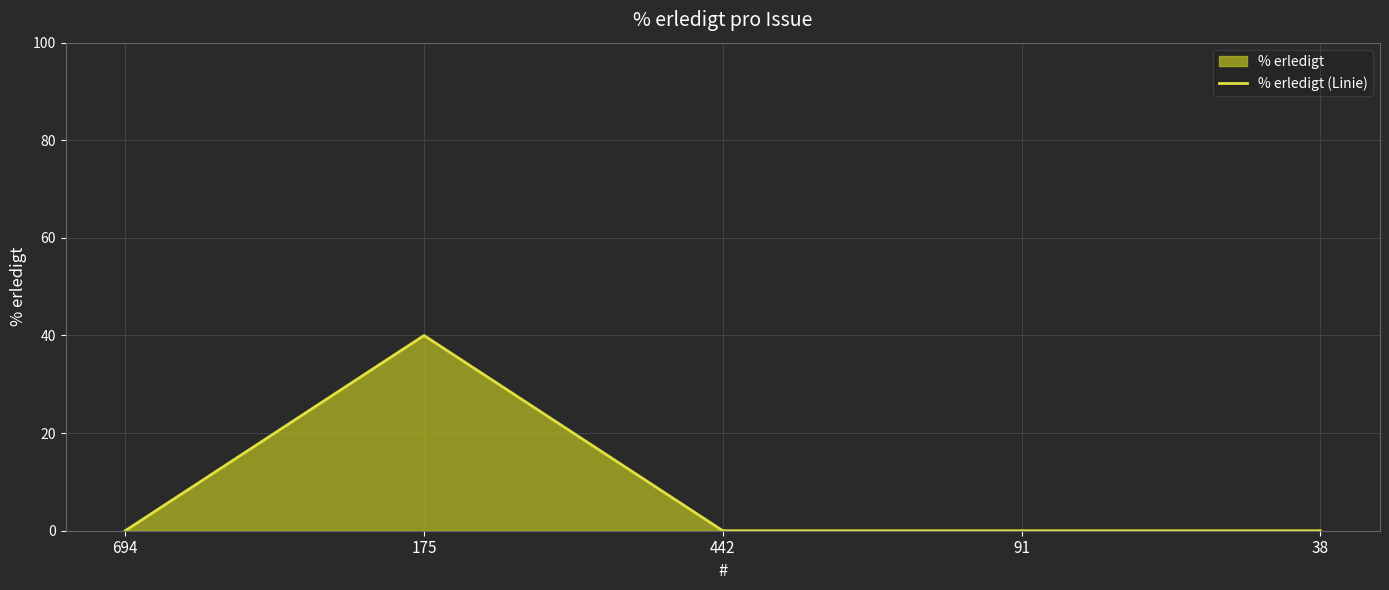

The chart shows a value of 0 at 442. True or false?

True